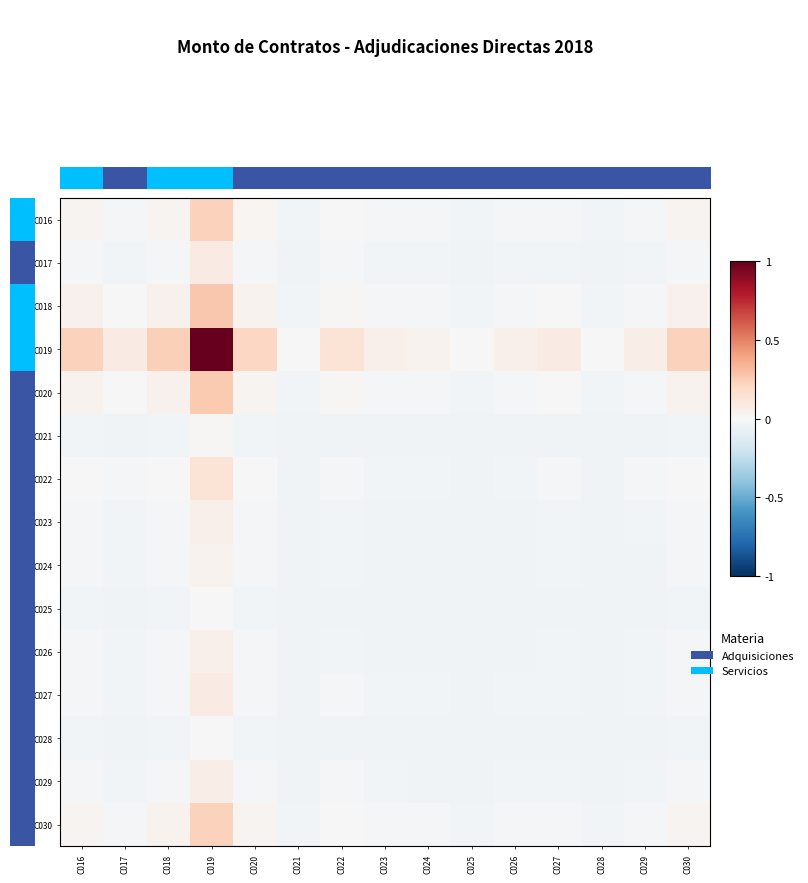

Between C016 and C018, which is larger?

C016